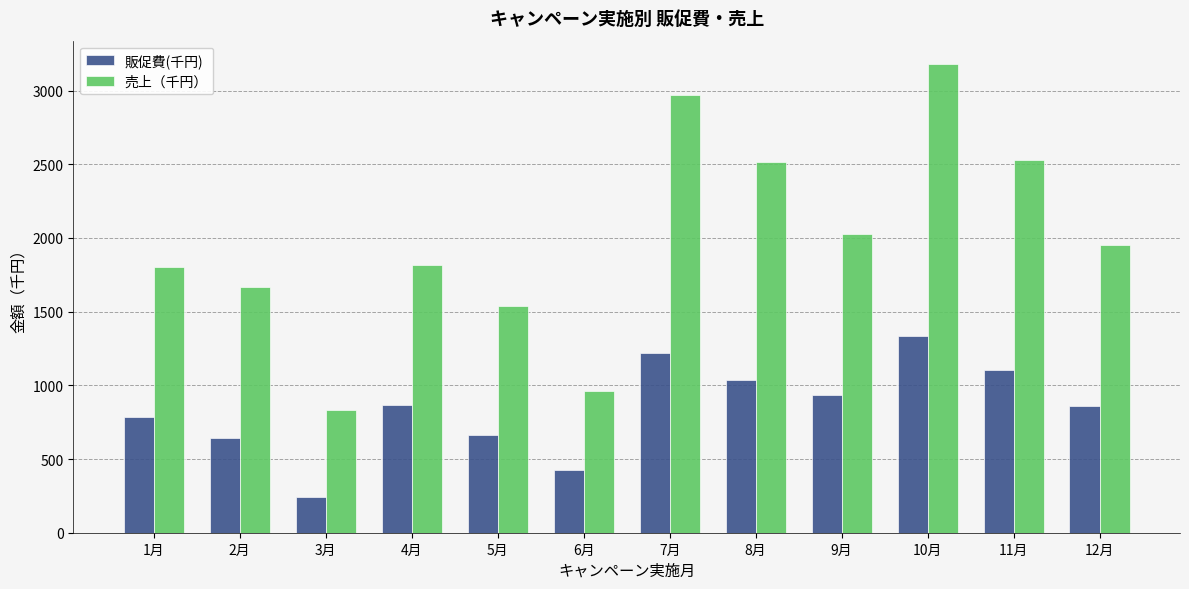

How many bars are there in total?

24